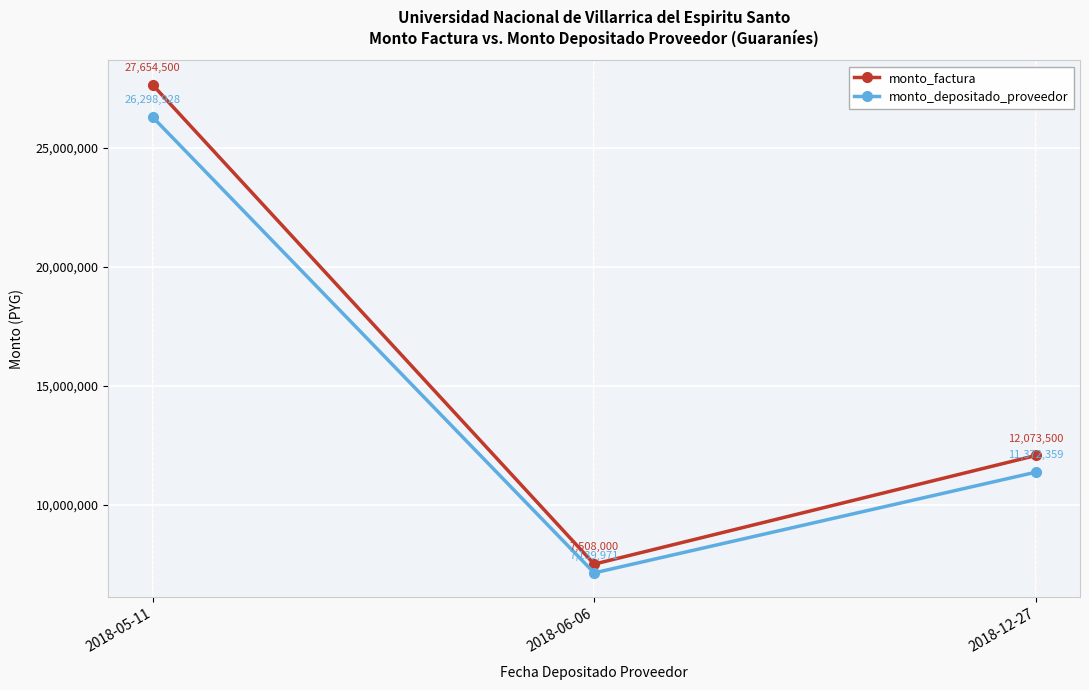

What is the difference between the monto_depositado_proveedor values at 2018-06-06 and 2018-05-11?

19158957